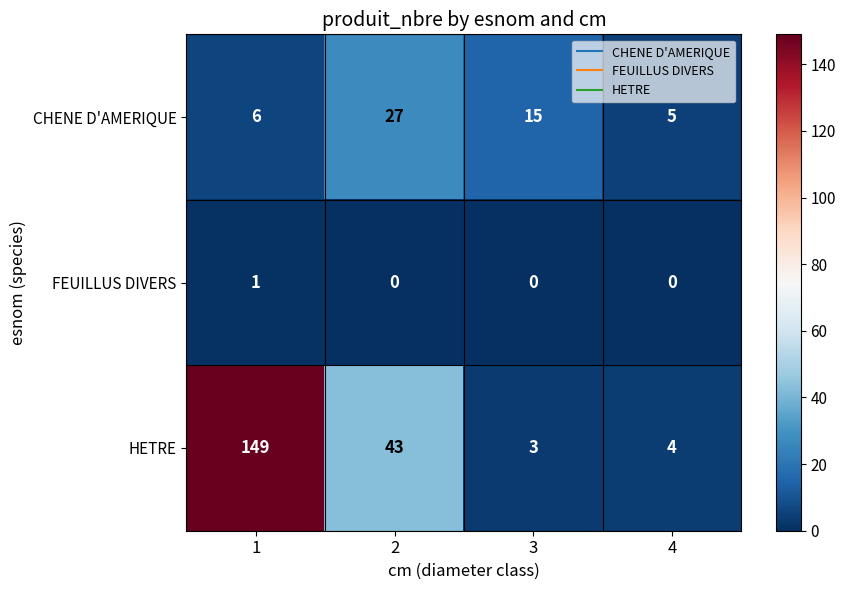

At 4, list the series in order from largest to smallest.

CHENE D'AMERIQUE, HETRE, FEUILLUS DIVERS